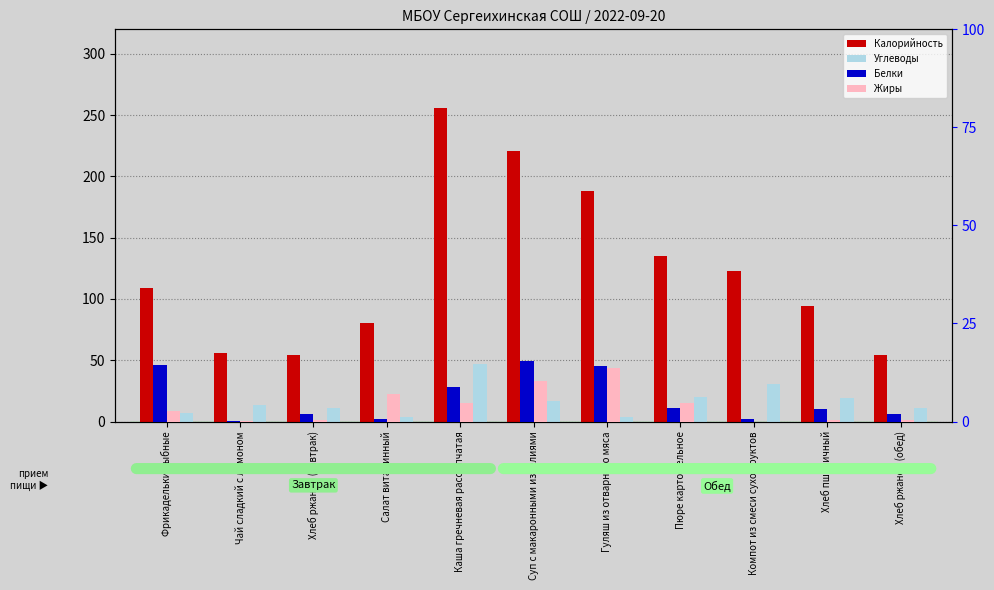

Reading right to left, transcribe all the data shown in this chart.

Калорийность: 54.3	94.0	123.1	135.2	188.4	221.1	255.7	80.3	54.3	55.7	109.1
Углеводы: 10.8	19.3	30.2	20.0	3.5	17.0	46.7	3.3	10.8	13.3	7.0
Белки: 2.0	3.2	0.6	3.4	14.1	15.5	8.8	0.6	2.0	0.1	14.5
Жиры: 0.4	0.4	0.0	4.6	13.7	10.3	4.8	7.1	0.4	0.1	2.6